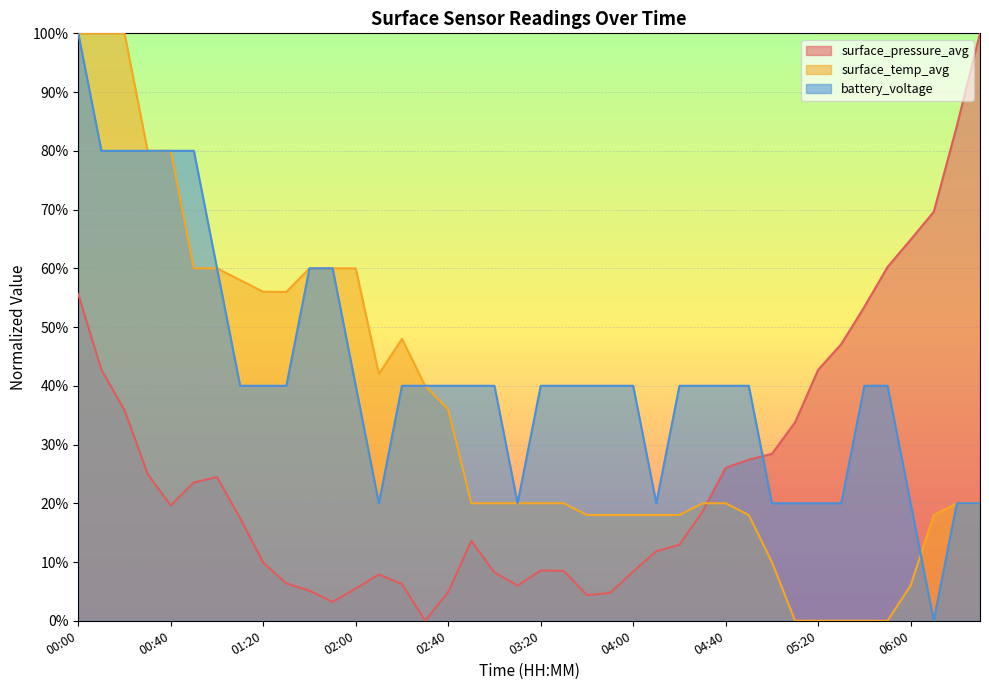

Which has a higher value, 06:00 or 02:00?

06:00